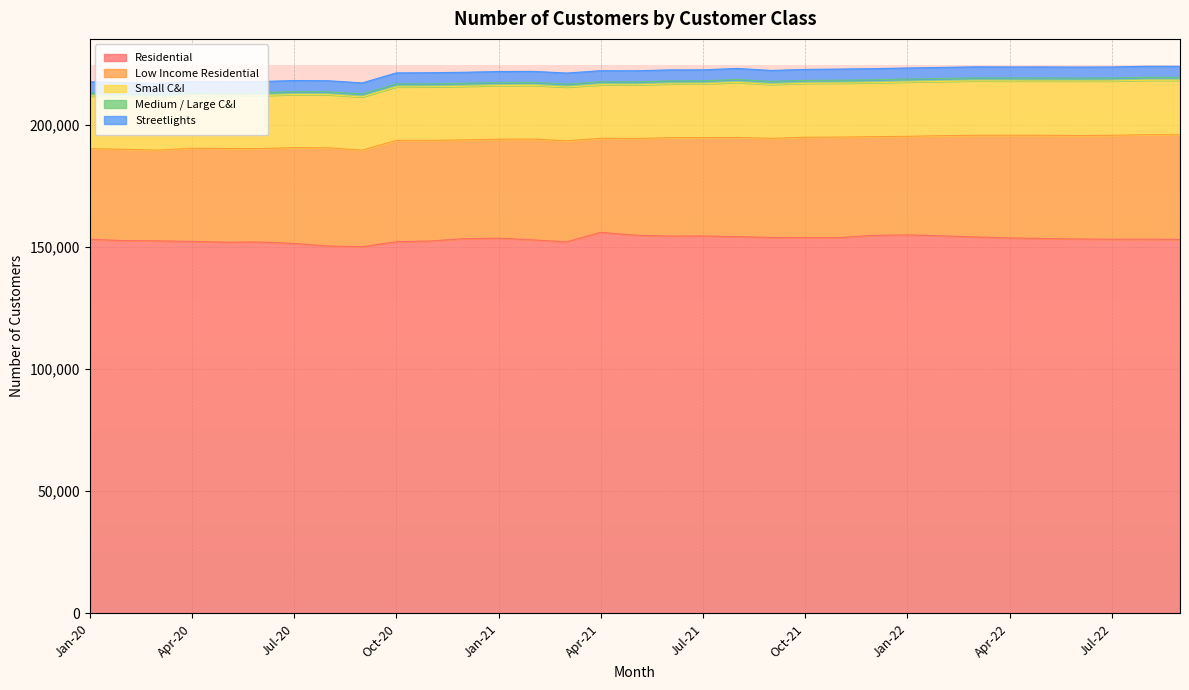

True or false: Streetlights and Small C&I intersect in this chart.

False